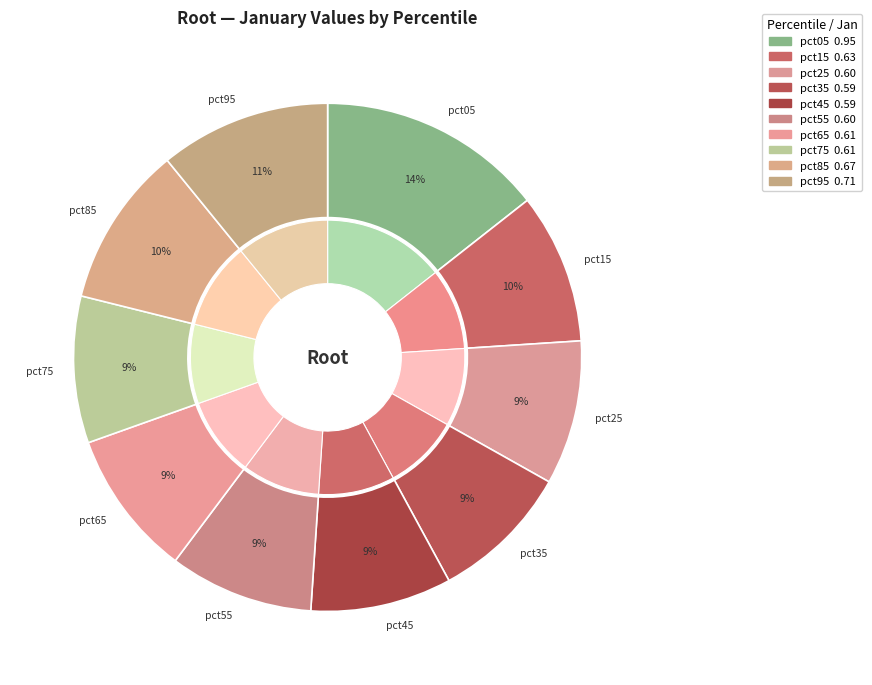

What percentage is the pct95 slice, to the nearest percent?

11%